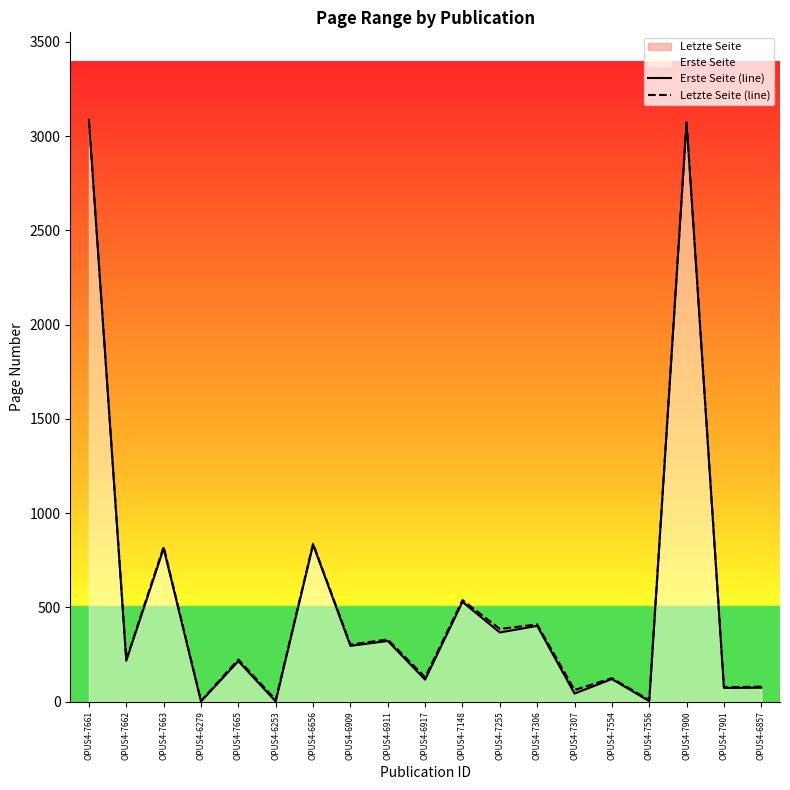

What is the label of the 4th point from the left?

OPUS4-6279